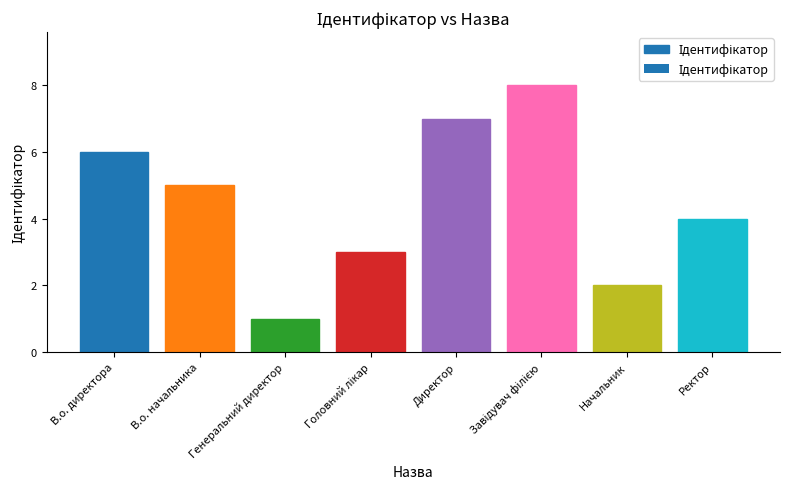

What is the difference between the maximum and minimum values?

7